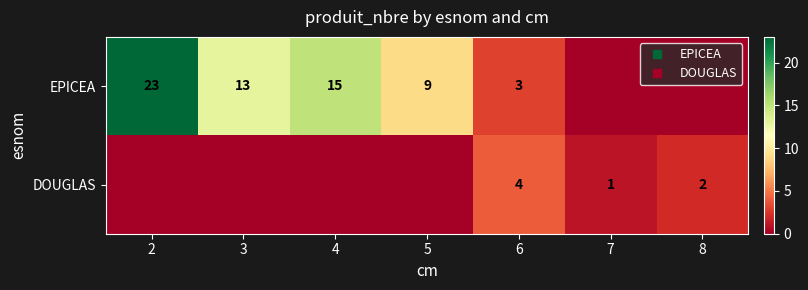

The value of EPICEA at 4 is 15. True or false?

True